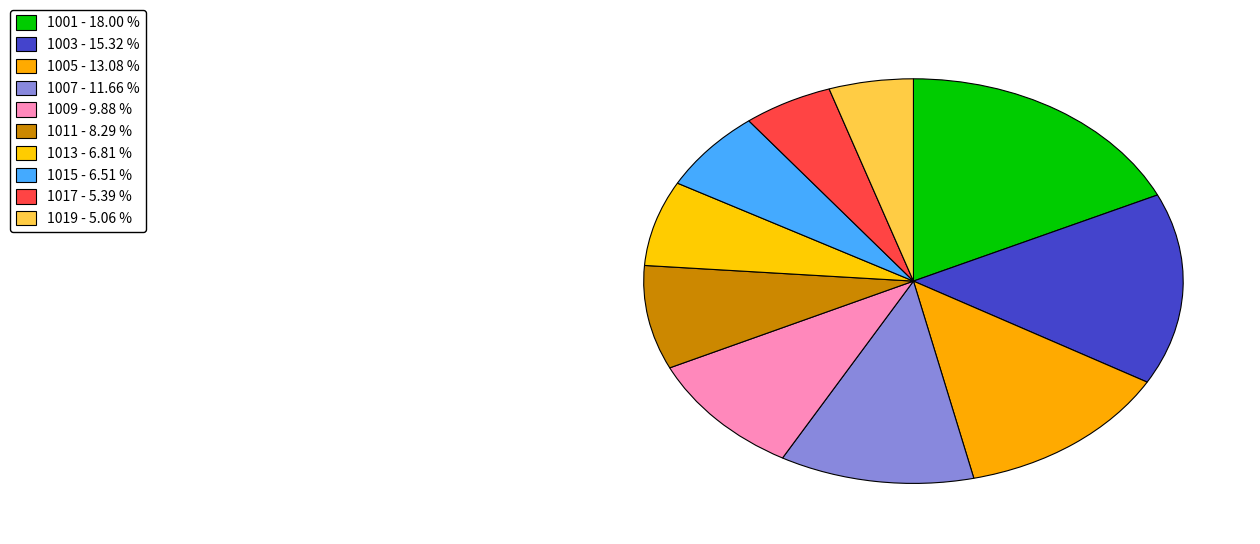

How many segments does this pie chart have?

10